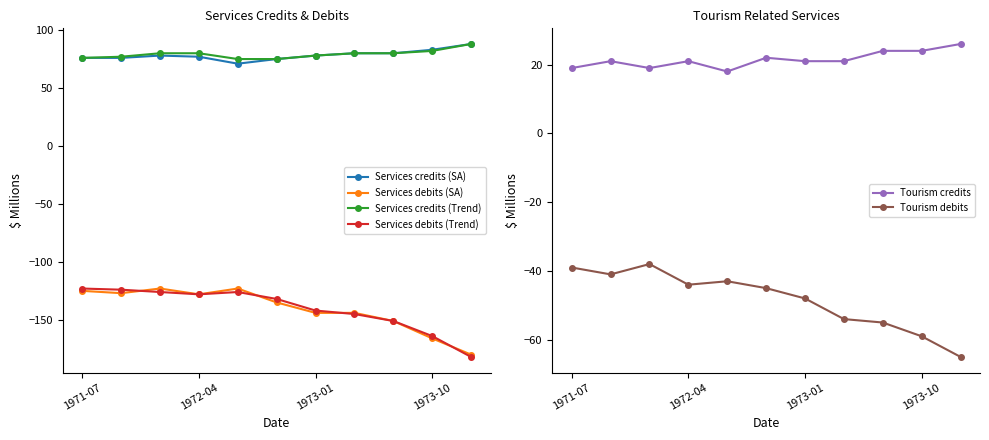

Which category has the lowest value in the Tourism credits series?

4